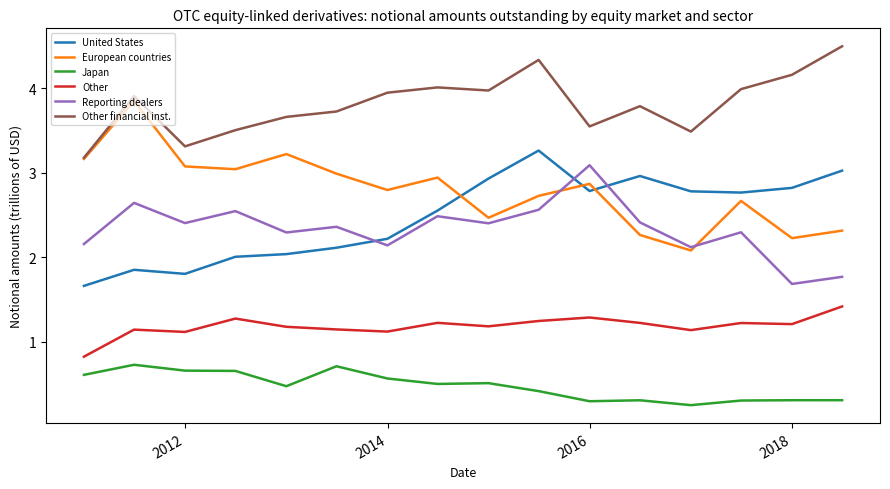

Which series has the largest total across all categories?

Other financial inst.